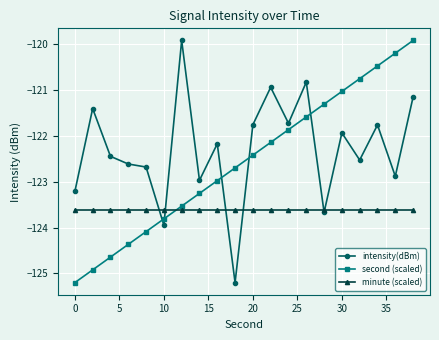

How many lines are shown in the chart?

3